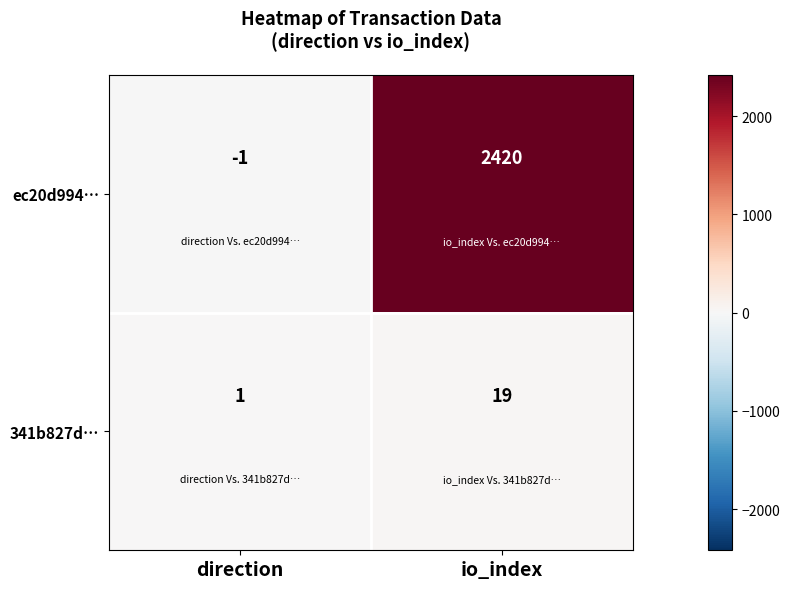

What is the maximum value for 341b827d…?

19